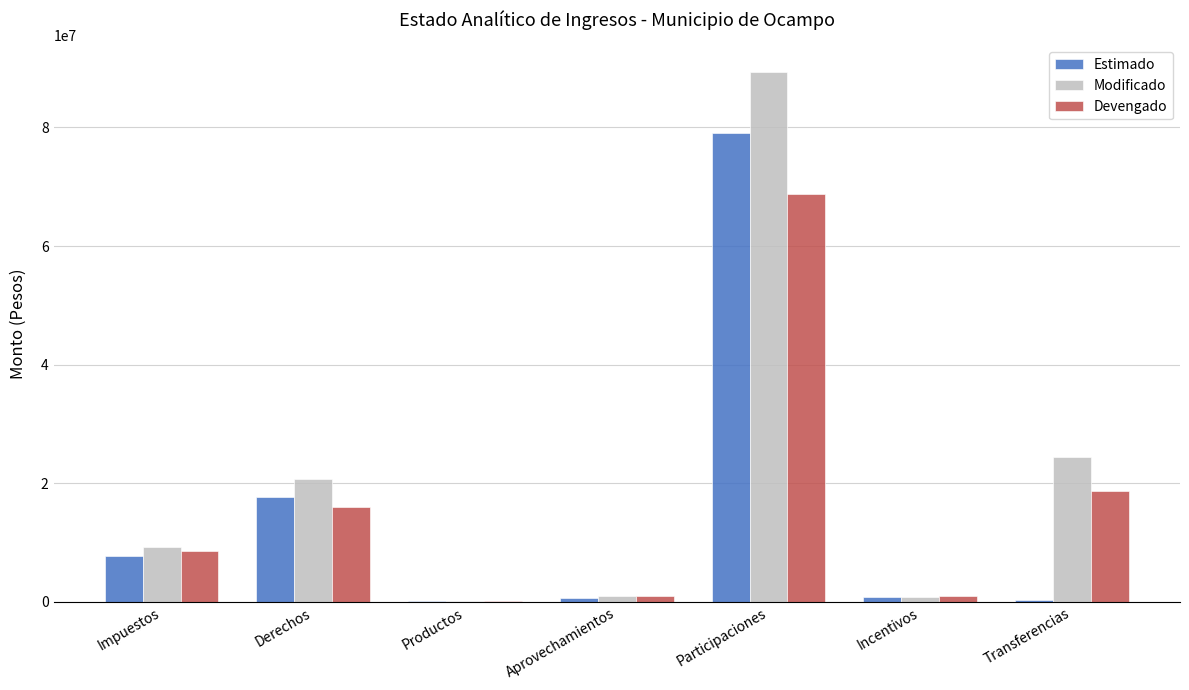

Between Productos and Transferencias, which series saw the biggest shift?

Modificado